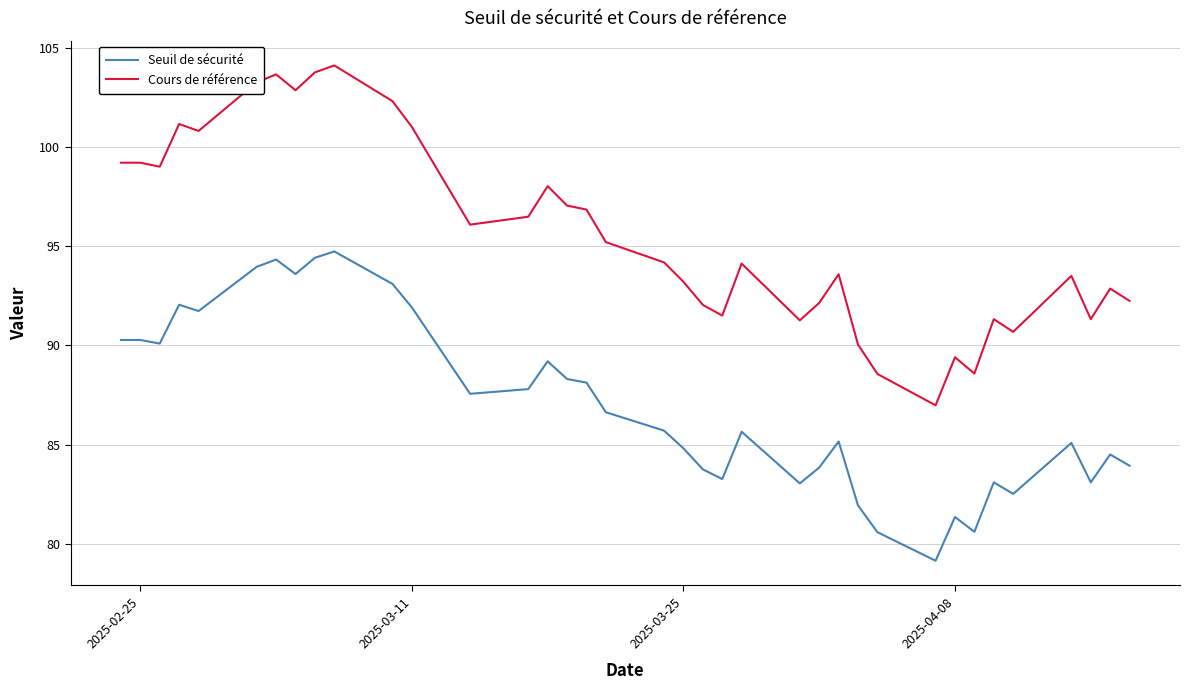

List the series in order of their peak value, lowest first.

Seuil de sécurité, Cours de référence